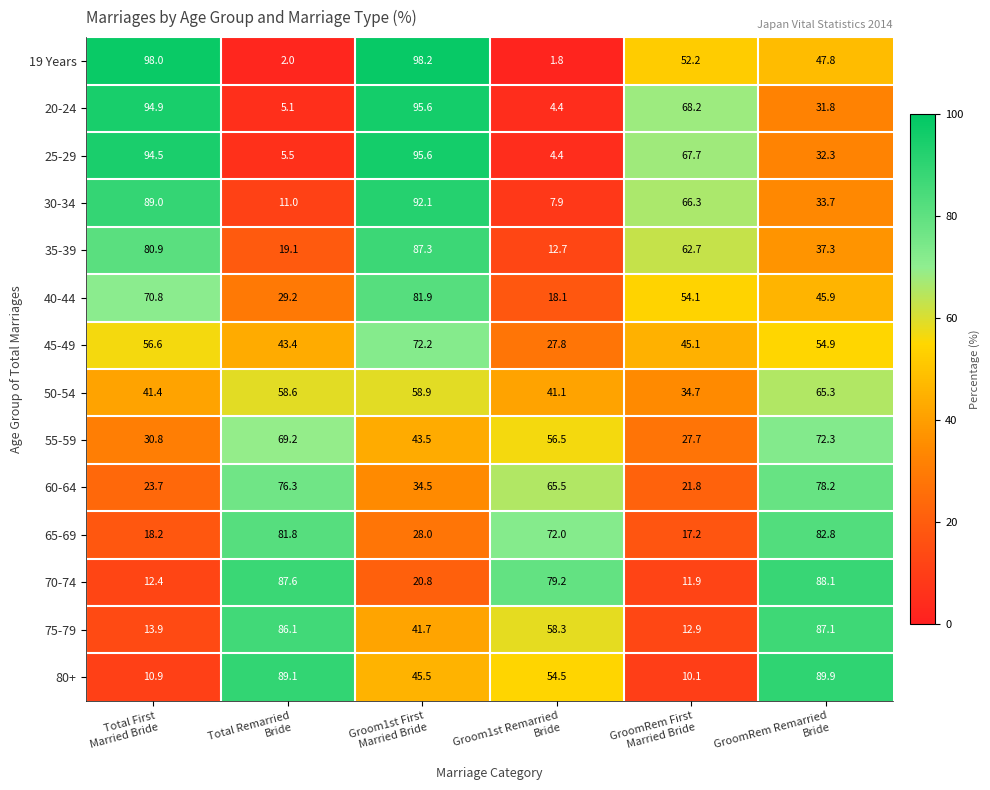

Which series changed the most between GroomRem First
Married Bride and GroomRem Remarried
Bride?

80+